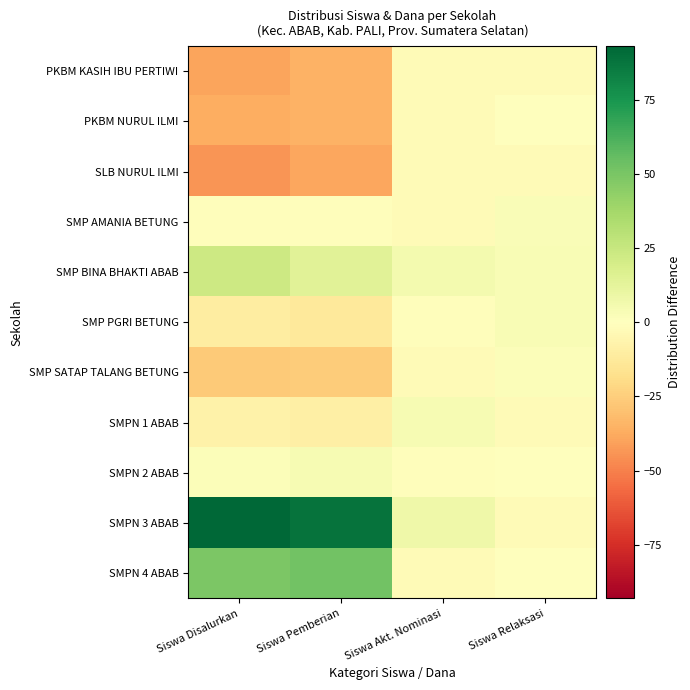

Reading left to right, transcribe all the data shown in this chart.

PKBM KASIH IBU PERTIWI: Siswa Disalurkan=-39.9	Siswa Pemberian=-35.0	Siswa Akt. Nominasi=-2.4	Siswa Relaksasi=-2.5
PKBM NURUL ILMI: Siswa Disalurkan=-36.9	Siswa Pemberian=-35.0	Siswa Akt. Nominasi=-2.4	Siswa Relaksasi=0.5
SLB NURUL ILMI: Siswa Disalurkan=-43.9	Siswa Pemberian=-39.0	Siswa Akt. Nominasi=-2.4	Siswa Relaksasi=-2.5
SMP AMANIA BETUNG: Siswa Disalurkan=-0.9	Siswa Pemberian=-1.0	Siswa Akt. Nominasi=-2.4	Siswa Relaksasi=2.5
SMP BINA BHAKTI ABAB: Siswa Disalurkan=23.1	Siswa Pemberian=14.0	Siswa Akt. Nominasi=5.6	Siswa Relaksasi=3.5
SMP PGRI BETUNG: Siswa Disalurkan=-10.9	Siswa Pemberian=-13.0	Siswa Akt. Nominasi=-1.4	Siswa Relaksasi=3.5
SMP SATAP TALANG BETUNG: Siswa Disalurkan=-26.9	Siswa Pemberian=-26.0	Siswa Akt. Nominasi=-2.4	Siswa Relaksasi=1.5
SMPN 1 ABAB: Siswa Disalurkan=-7.9	Siswa Pemberian=-9.0	Siswa Akt. Nominasi=3.6	Siswa Relaksasi=-2.5
SMPN 2 ABAB: Siswa Disalurkan=2.1	Siswa Pemberian=4.0	Siswa Akt. Nominasi=-1.4	Siswa Relaksasi=-0.5
SMPN 3 ABAB: Siswa Disalurkan=93.1	Siswa Pemberian=88.0	Siswa Akt. Nominasi=7.6	Siswa Relaksasi=-2.5
SMPN 4 ABAB: Siswa Disalurkan=49.1	Siswa Pemberian=52.0	Siswa Akt. Nominasi=-2.4	Siswa Relaksasi=-0.5